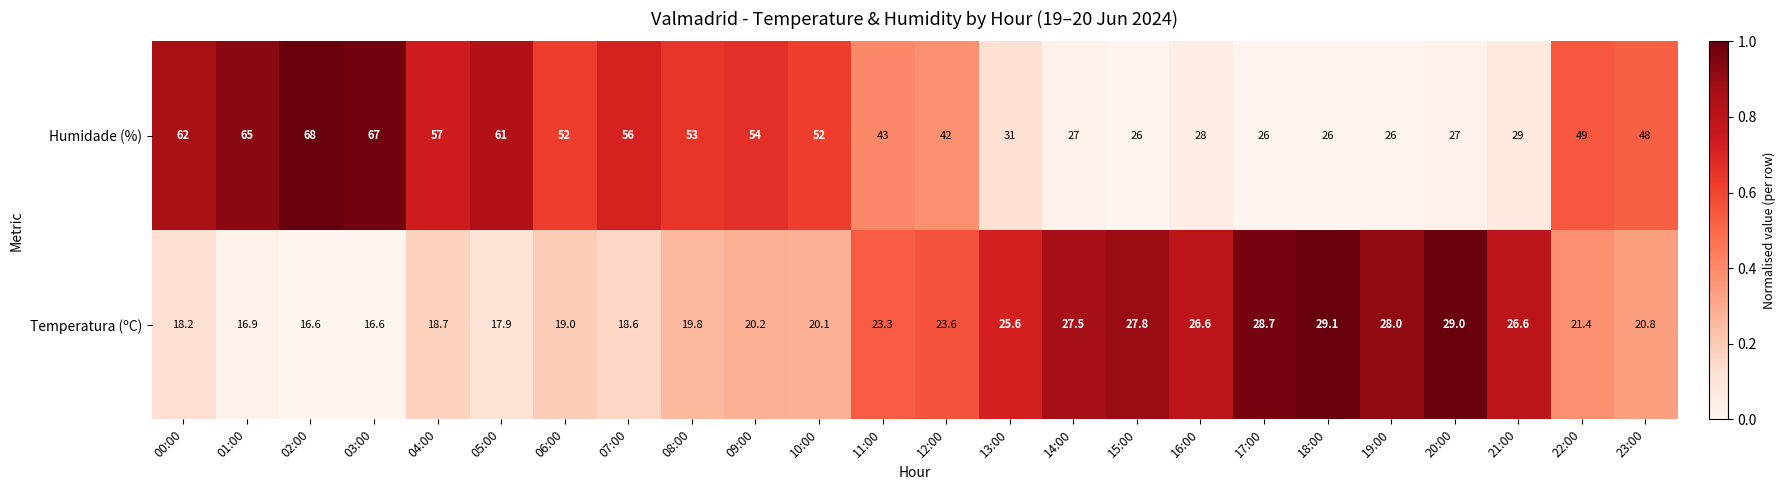

At which category is the sum across all series the highest?

02:00